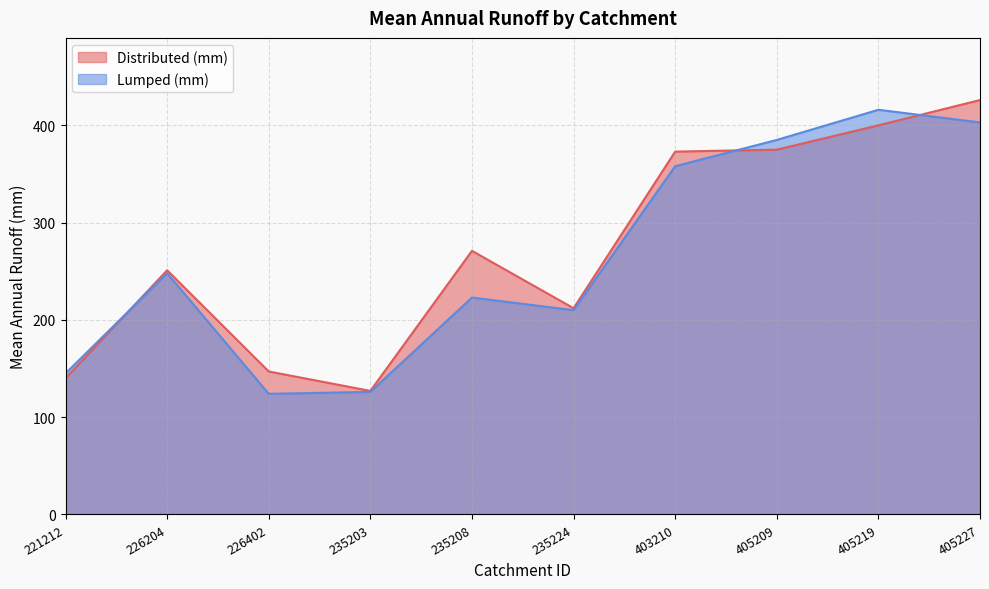

What are all the series names shown in the legend?

Distributed (mm), Lumped (mm)